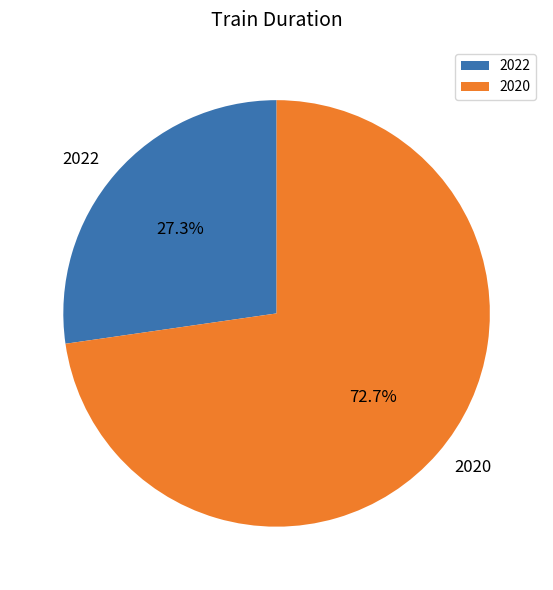

How many segments does this pie chart have?

2